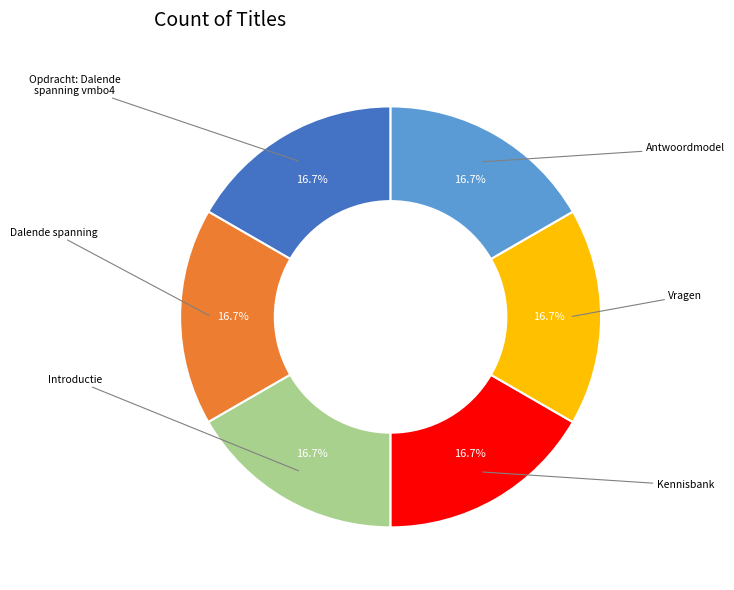

Does any single category account for the majority?

No